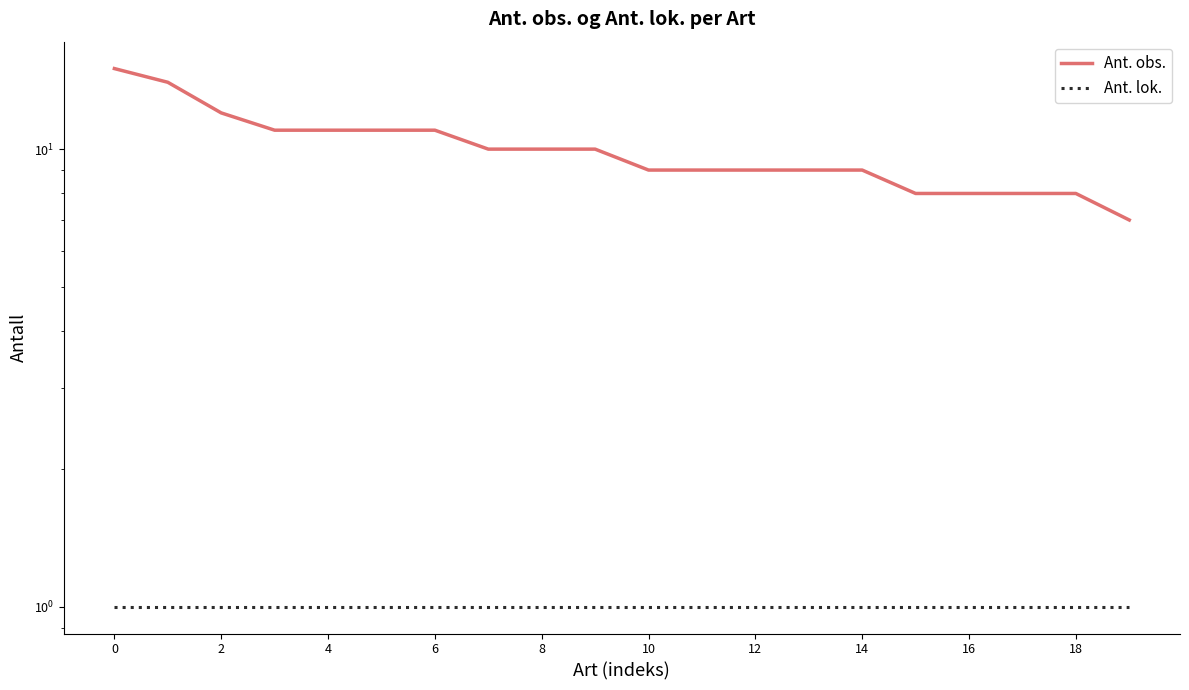

Is the value of Ant. lok. at 0 greater than the value of Ant. obs. at 14?

No